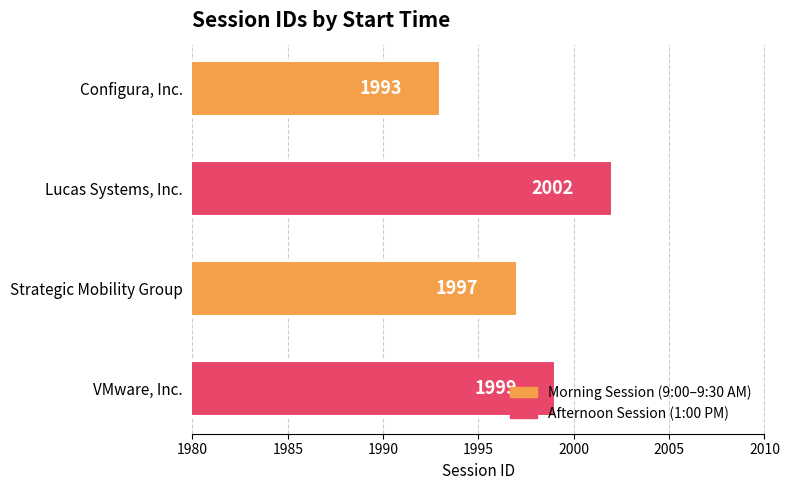

What is the difference between the maximum and minimum values?

9